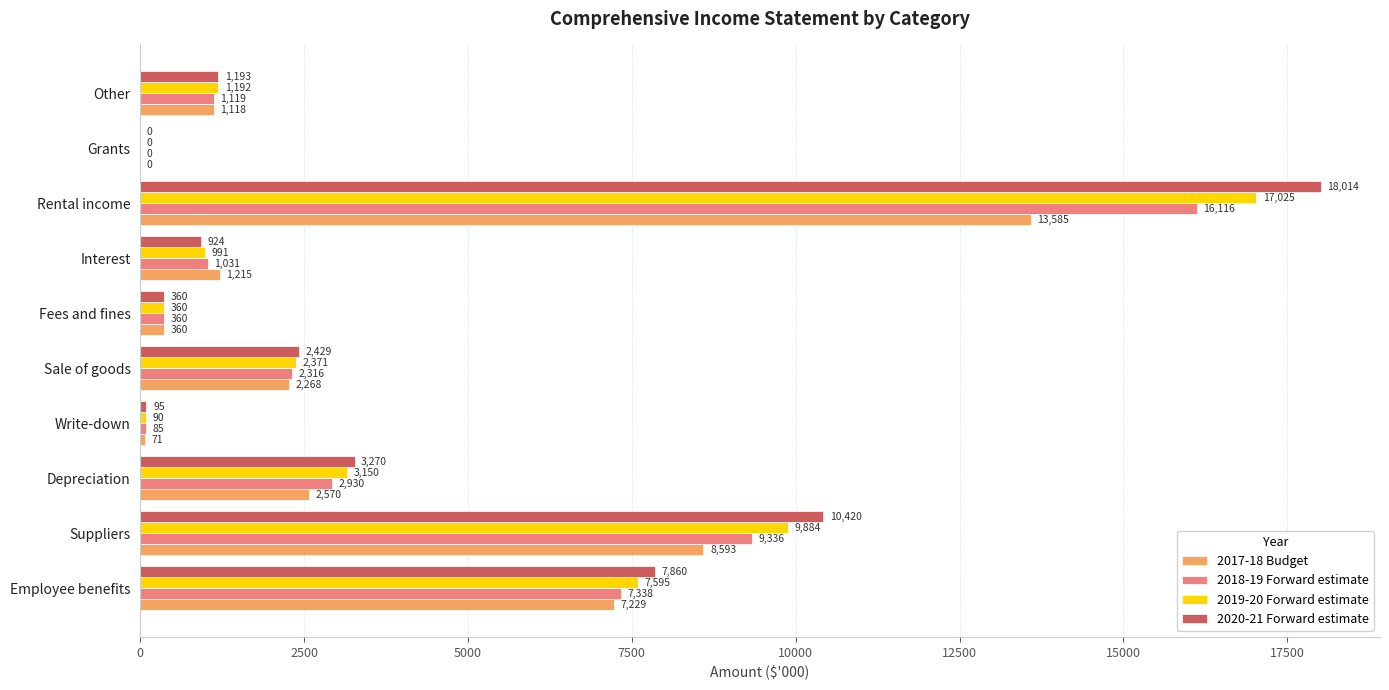

What is the sum of all 2017-18 Budget values?

37009